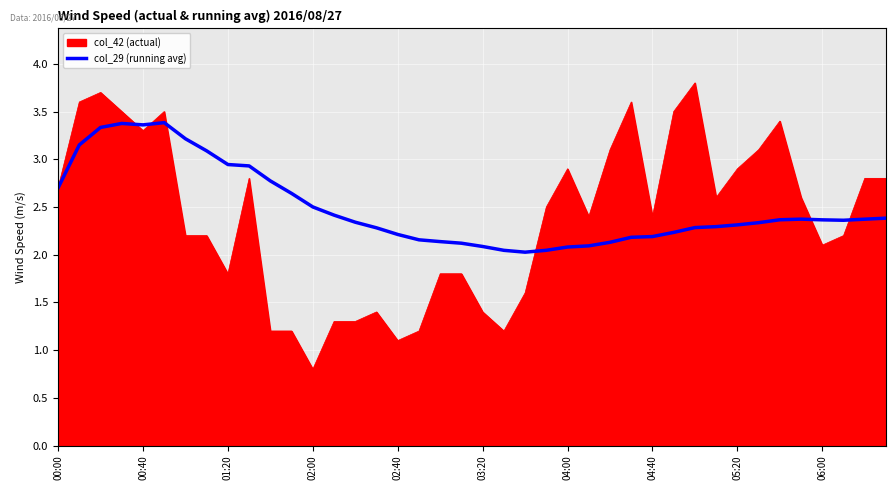

What is the smallest value displayed?

0.8